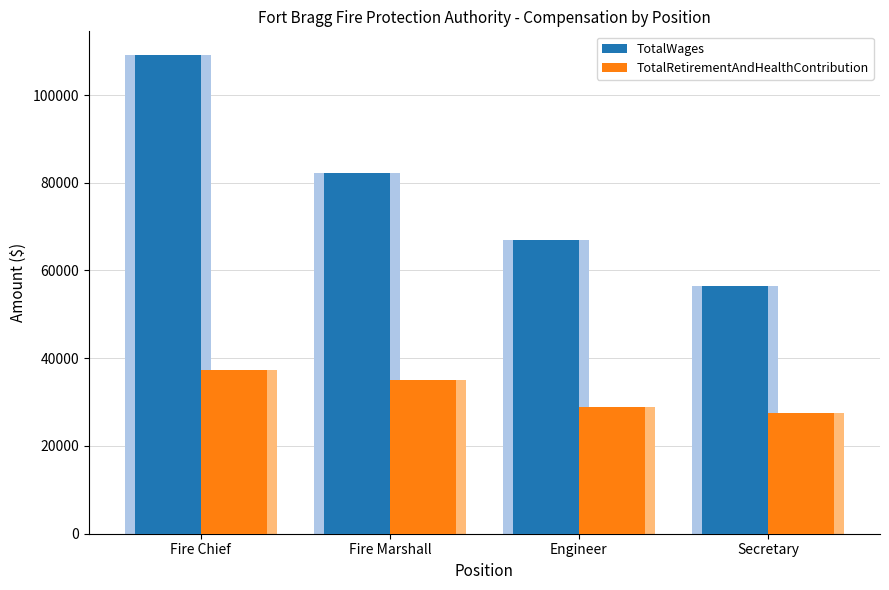

Are the bars horizontal?

No